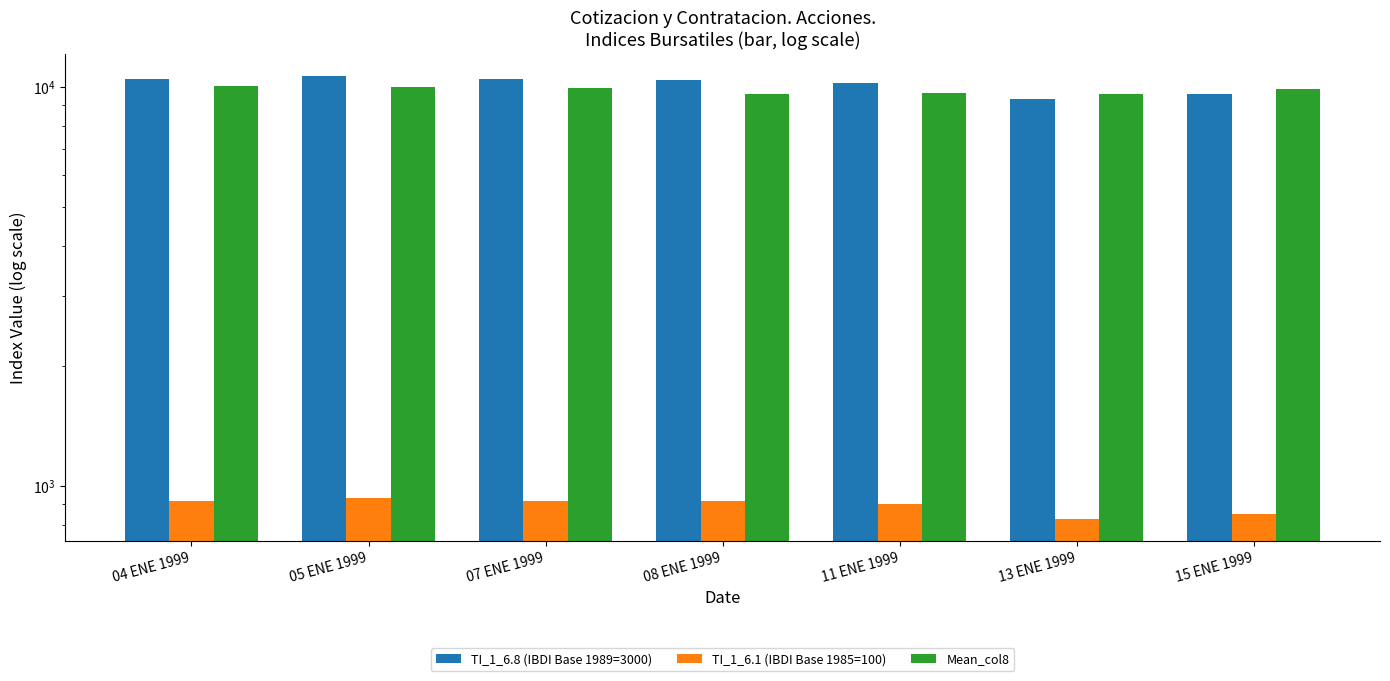

At which category is the sum across all series the highest?

05 ENE 1999